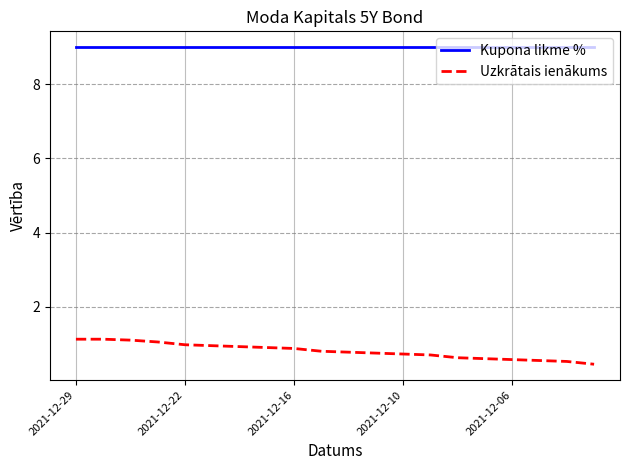

List the series in order of their peak value, lowest first.

Uzkrātais ienākums, Kupona likme %